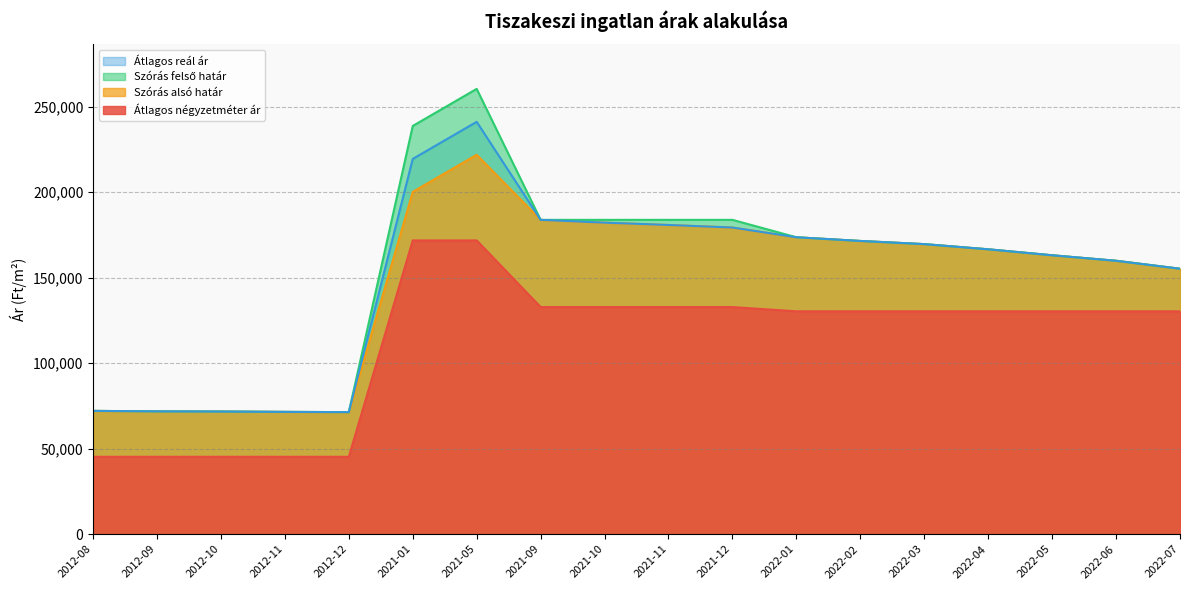

True or false: Átlagos reál ár has a value of 219482 at 2021-01.

True